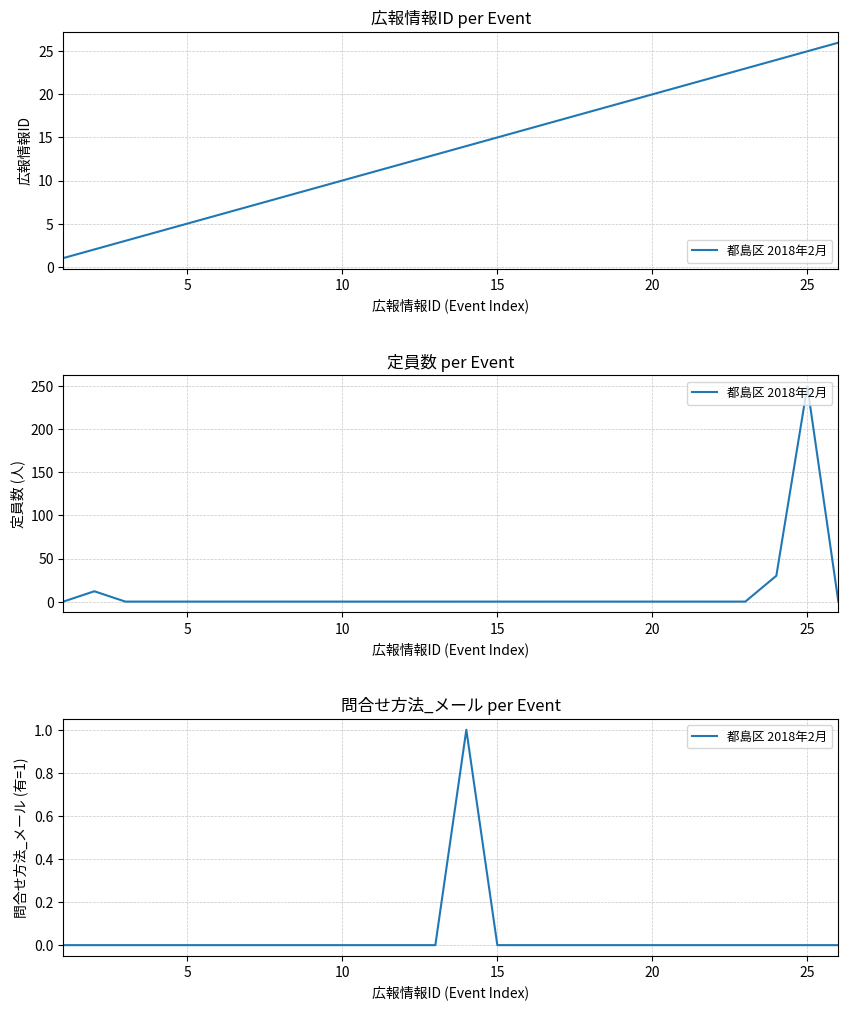

True or false: the data shows 0 at 12.

False